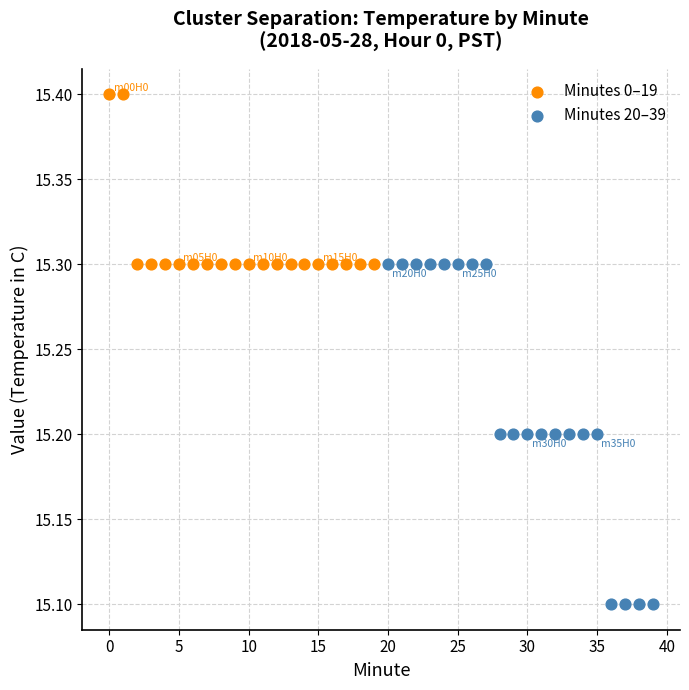

What are all the series names shown in the legend?

Minutes 0–19, Minutes 20–39